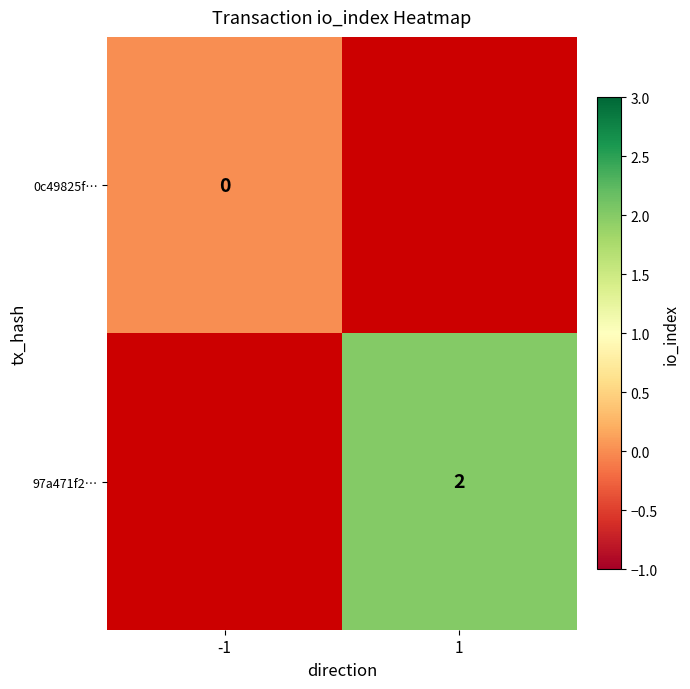

Between 1 and -1, which is larger?

-1